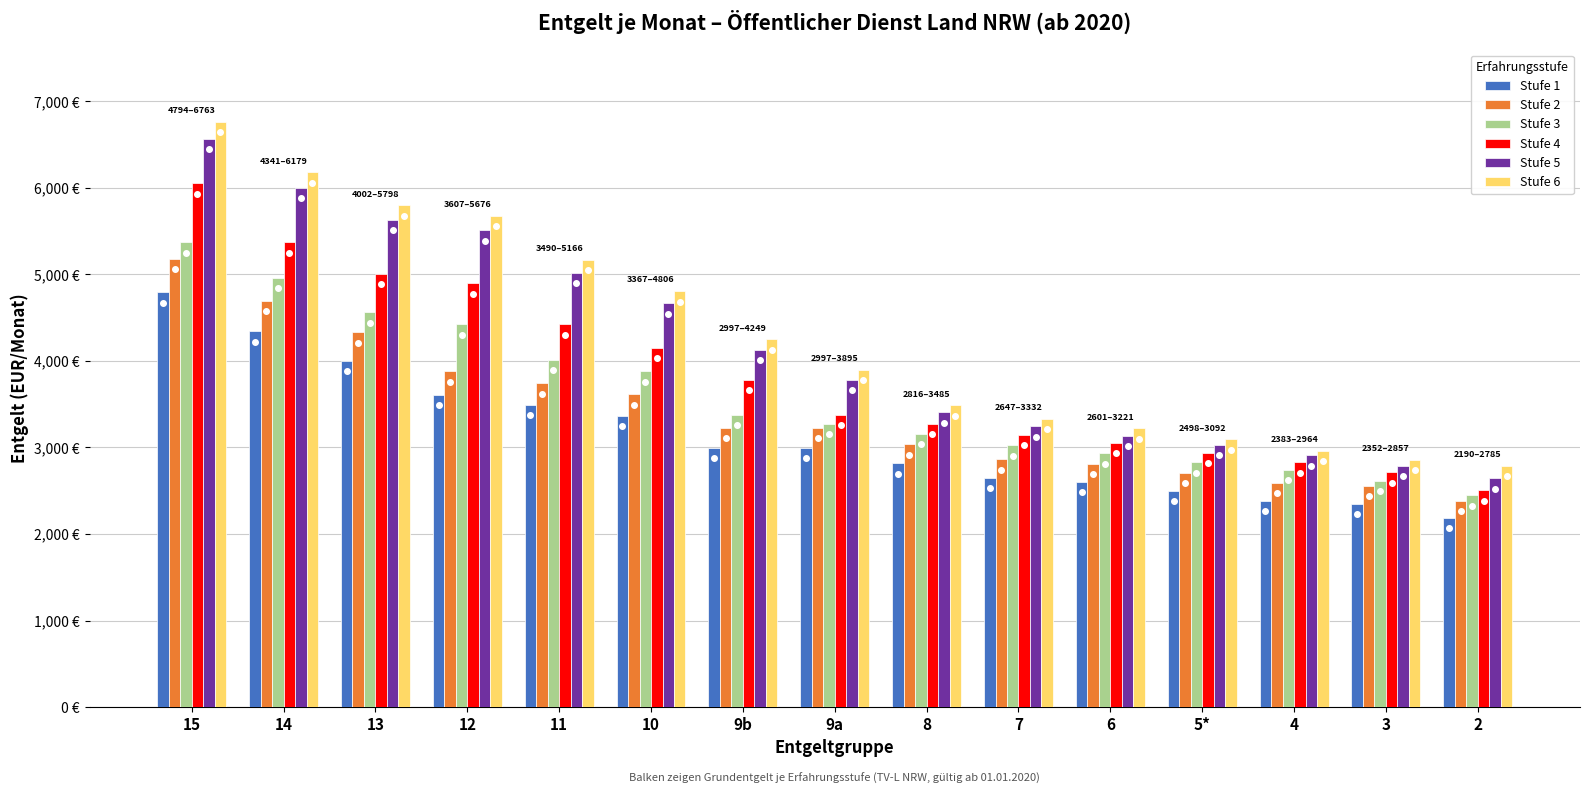

What is the sum of all Stufe 4 values?

57524.1